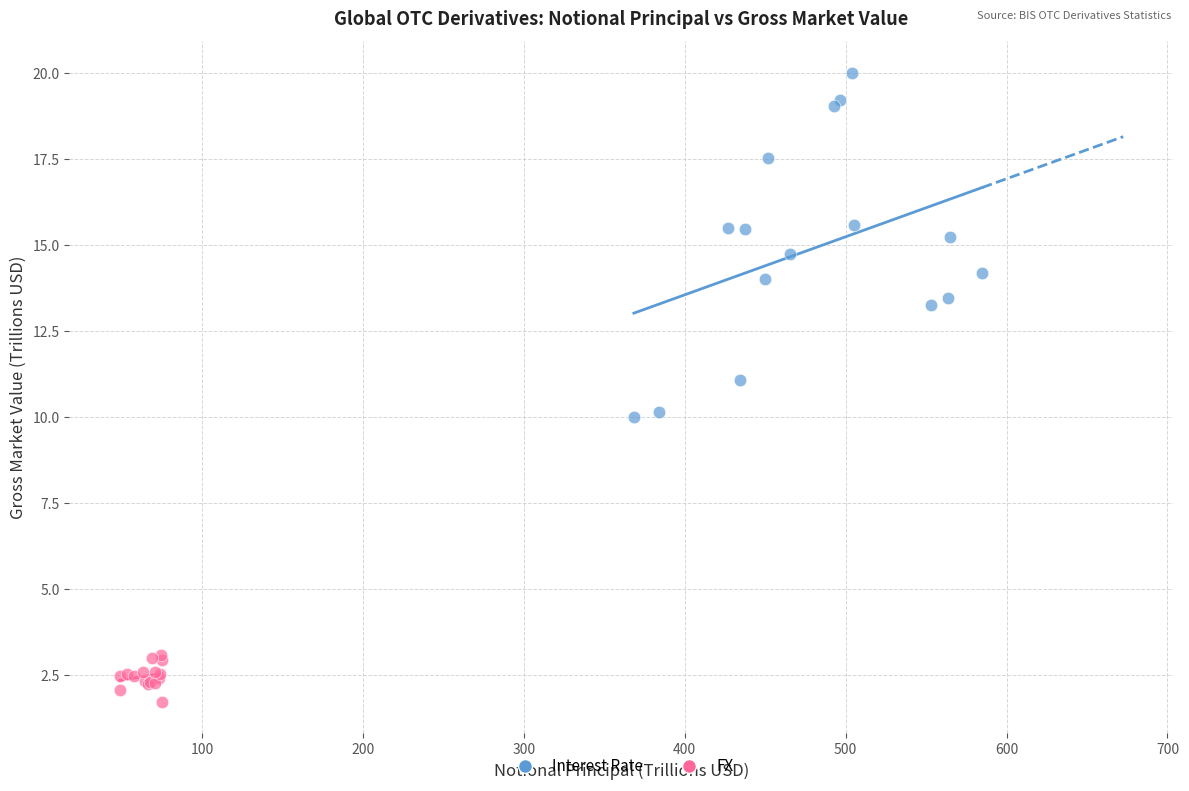

Which series has the largest Y range (max minus min)?

Interest Rate